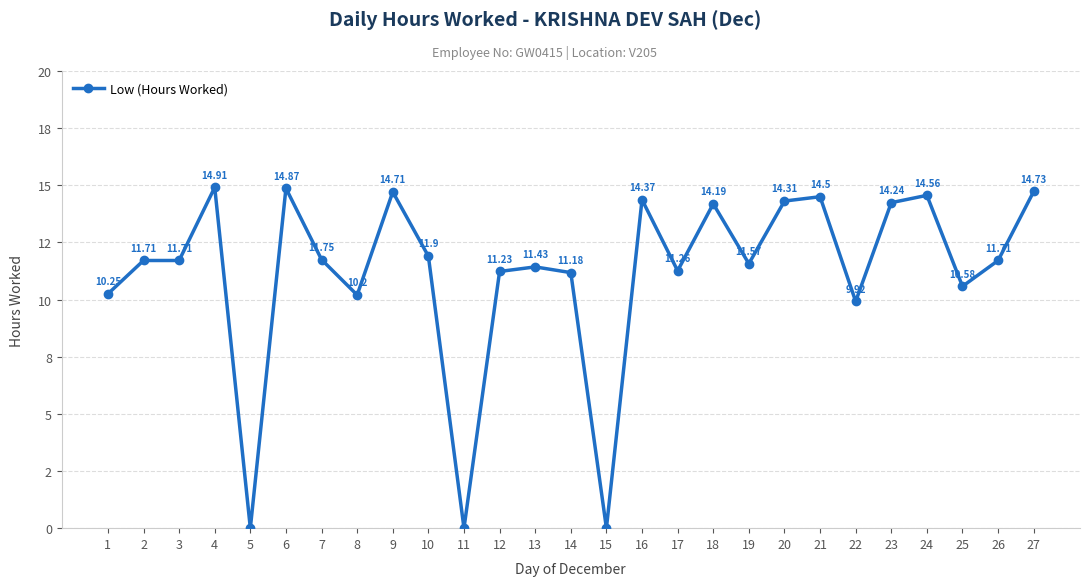

Which has a higher value, 18 or 14?

18